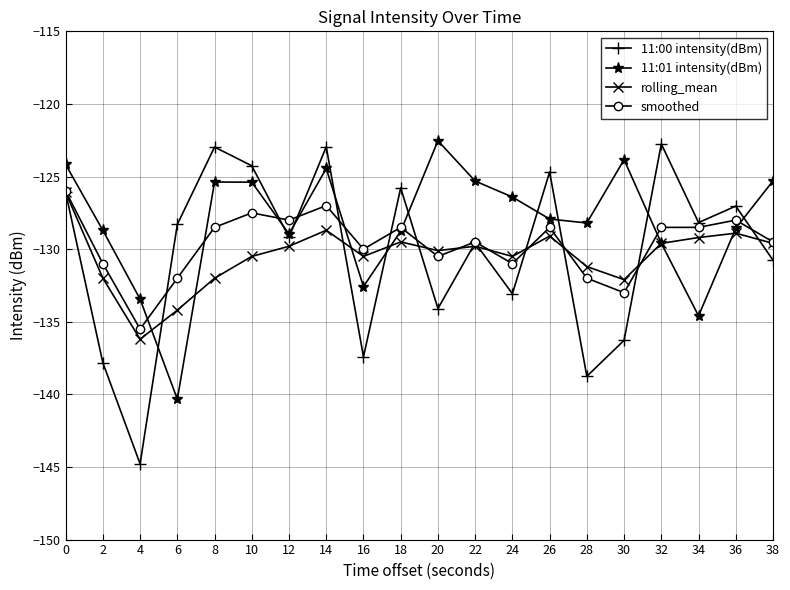

What is the average value of the 11:01 intensity(dBm) series?

-128.2